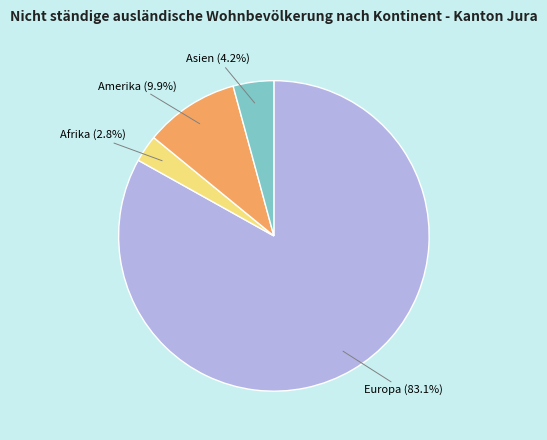

Is there a majority slice in this chart?

Yes